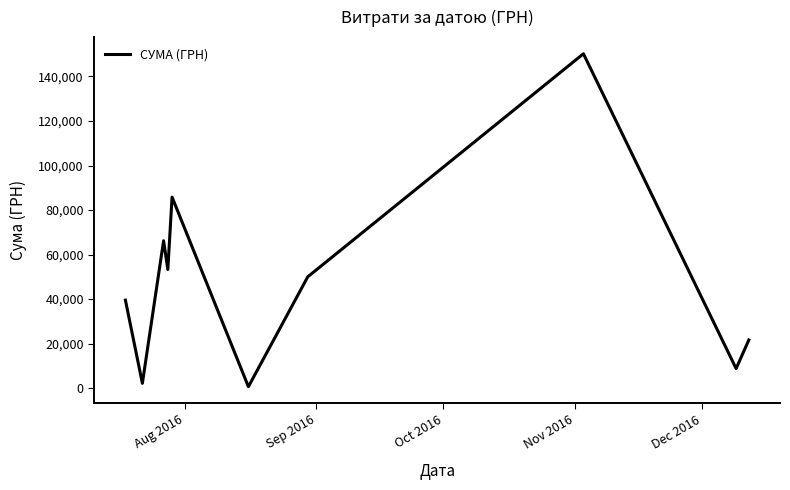

What is the difference between the maximum and minimum values?

149607.7